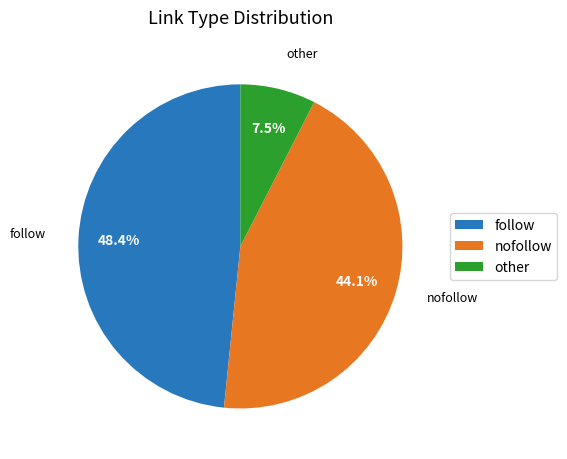

Does any single category account for the majority?

No